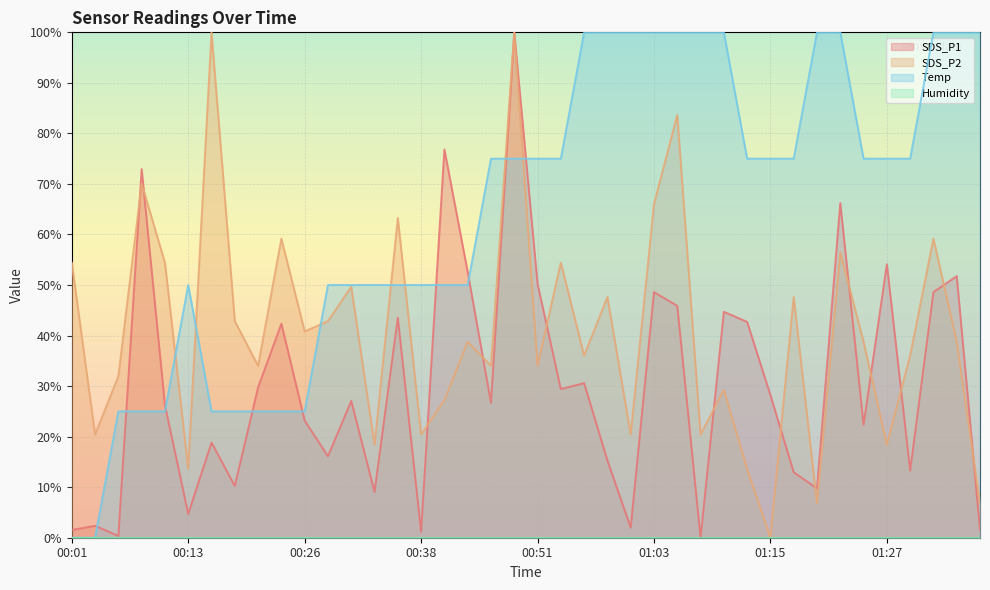

Reading left to right, extract all data points from this chart.

SDS_P1: 1.5	2.4	0.4	72.9	26.2	4.7	18.8	10.2	29.8	42.4	23.2	16.1	27.1	9.1	43.5	1.2	76.8	52.6	26.7	100.0	50.2	29.4	30.6	15.3	2.0	48.6	45.9	0.0	44.7	42.7	28.2	12.9	9.8	66.2	22.4	54.1	13.3	48.6	51.8	1.5
SDS_P2: 54.4	20.4	32.0	70.1	54.4	13.6	100.0	42.9	34.0	59.2	40.8	42.9	49.7	18.4	63.3	20.4	27.2	38.8	34.0	100.0	34.0	54.4	36.1	47.6	20.4	66.0	83.7	20.4	29.3	13.6	0.0	47.6	6.8	56.5	38.8	18.4	36.1	59.2	38.8	6.8
Temp: 0.0	0.0	25.0	25.0	25.0	50.0	25.0	25.0	25.0	25.0	25.0	50.0	50.0	50.0	50.0	50.0	50.0	50.0	75.0	75.0	75.0	75.0	100.0	100.0	100.0	100.0	100.0	100.0	100.0	75.0	75.0	75.0	100.0	100.0	75.0	75.0	75.0	100.0	100.0	100.0